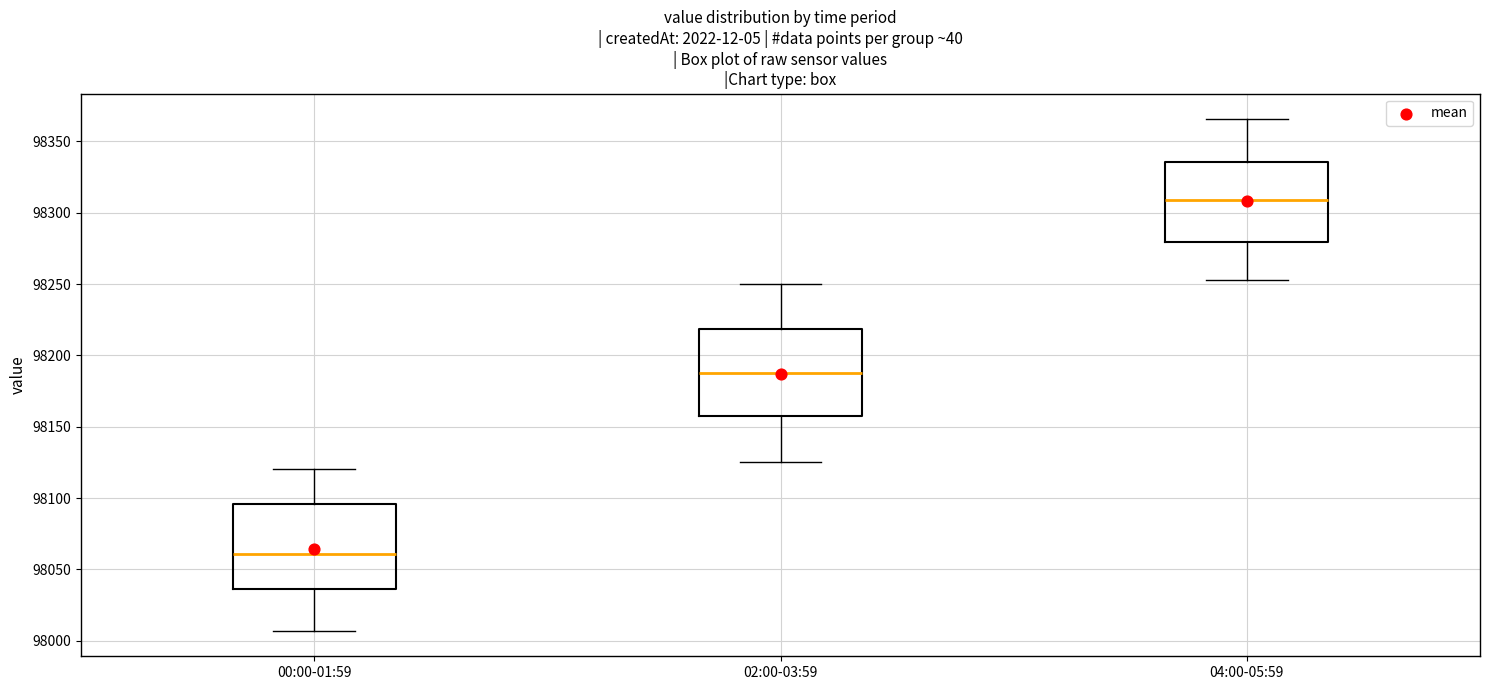

Where does the upper whisker of the box for 02:00-03:59 end on the y-axis? The values are not printed on the chart, so give them approximately, as read against the axis.

98250